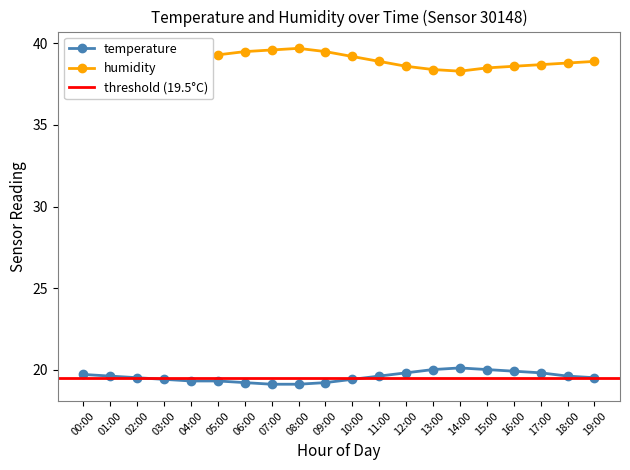

What is the difference between the maximum and minimum values in the humidity series?

1.4